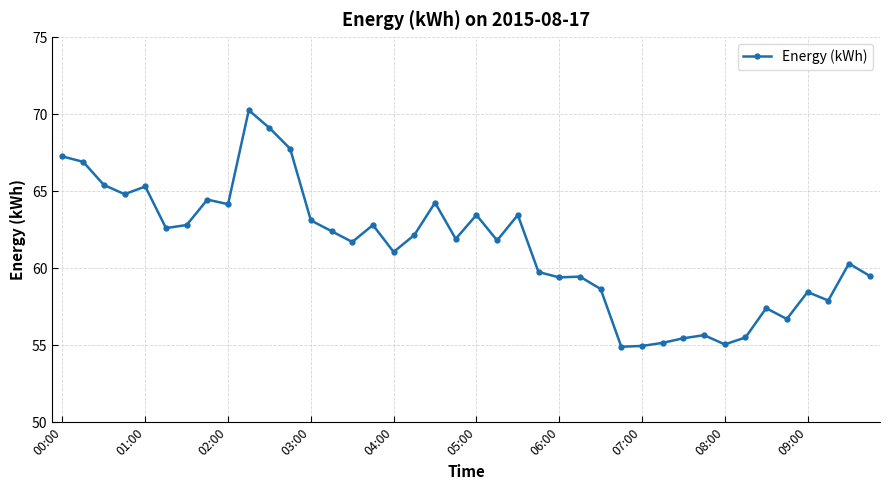

What is the value of the 9th point from the left?

64.2